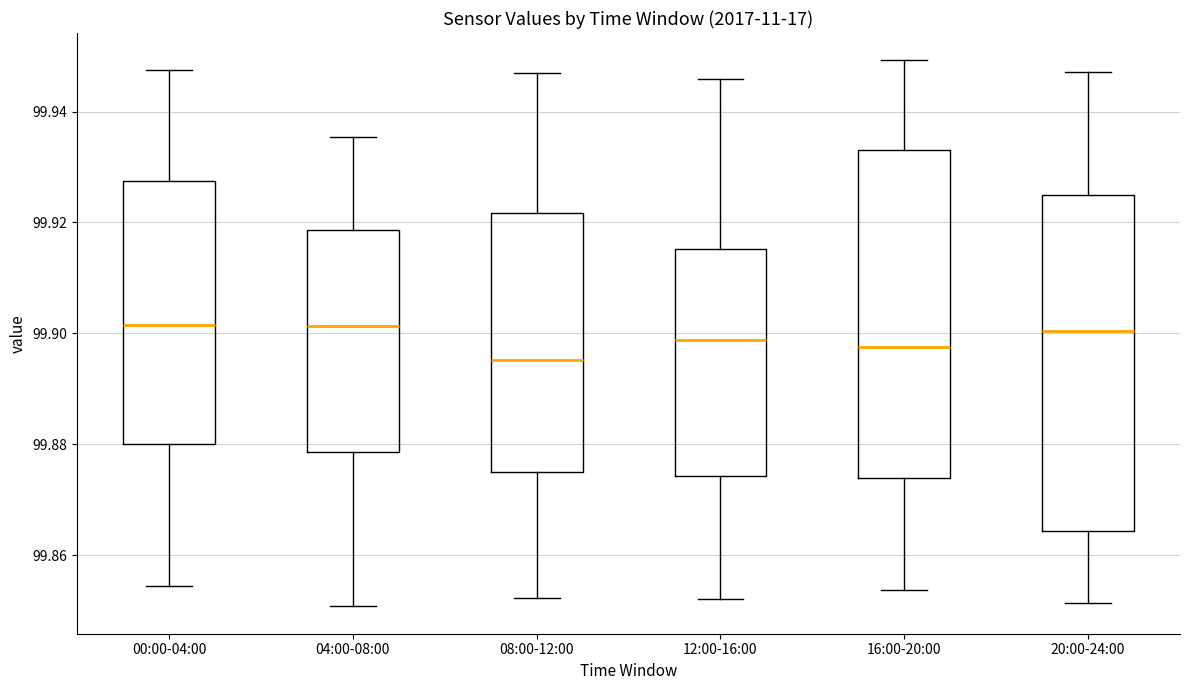

Reading left to right, transcribe this box plot: for each box, give where its median line is, the range the box spans, and where its two whiskers end, as read against the y-axis. The values are not printed on the chart, so give them approximately, as read against the axis.

00:00-04:00: median 99.902, box 99.880 to 99.928, whiskers 99.854 to 99.948
04:00-08:00: median 99.902, box 99.878 to 99.918, whiskers 99.850 to 99.936
08:00-12:00: median 99.896, box 99.874 to 99.922, whiskers 99.852 to 99.946
12:00-16:00: median 99.898, box 99.874 to 99.916, whiskers 99.852 to 99.946
16:00-20:00: median 99.898, box 99.874 to 99.934, whiskers 99.854 to 99.950
20:00-24:00: median 99.900, box 99.864 to 99.924, whiskers 99.852 to 99.948